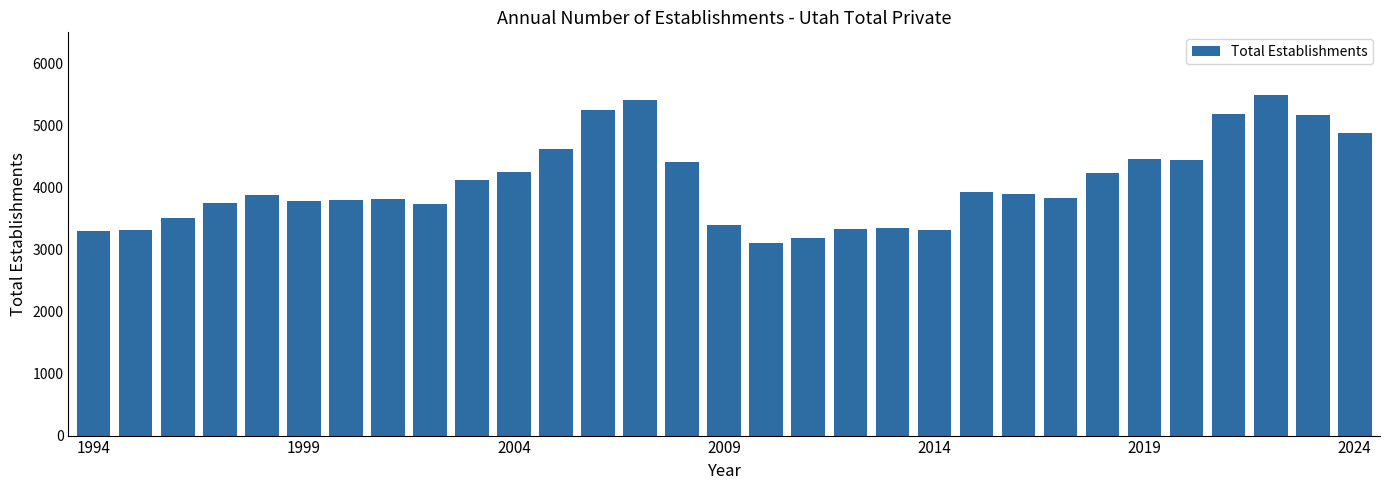

What is the value of the 6th bar from the left?

3782